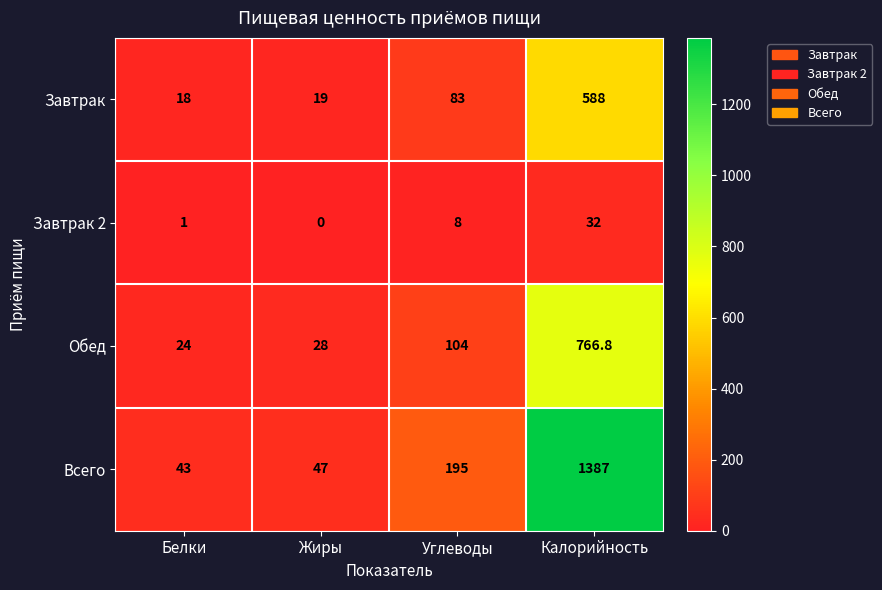

What is the maximum value shown in the chart?

1387.0